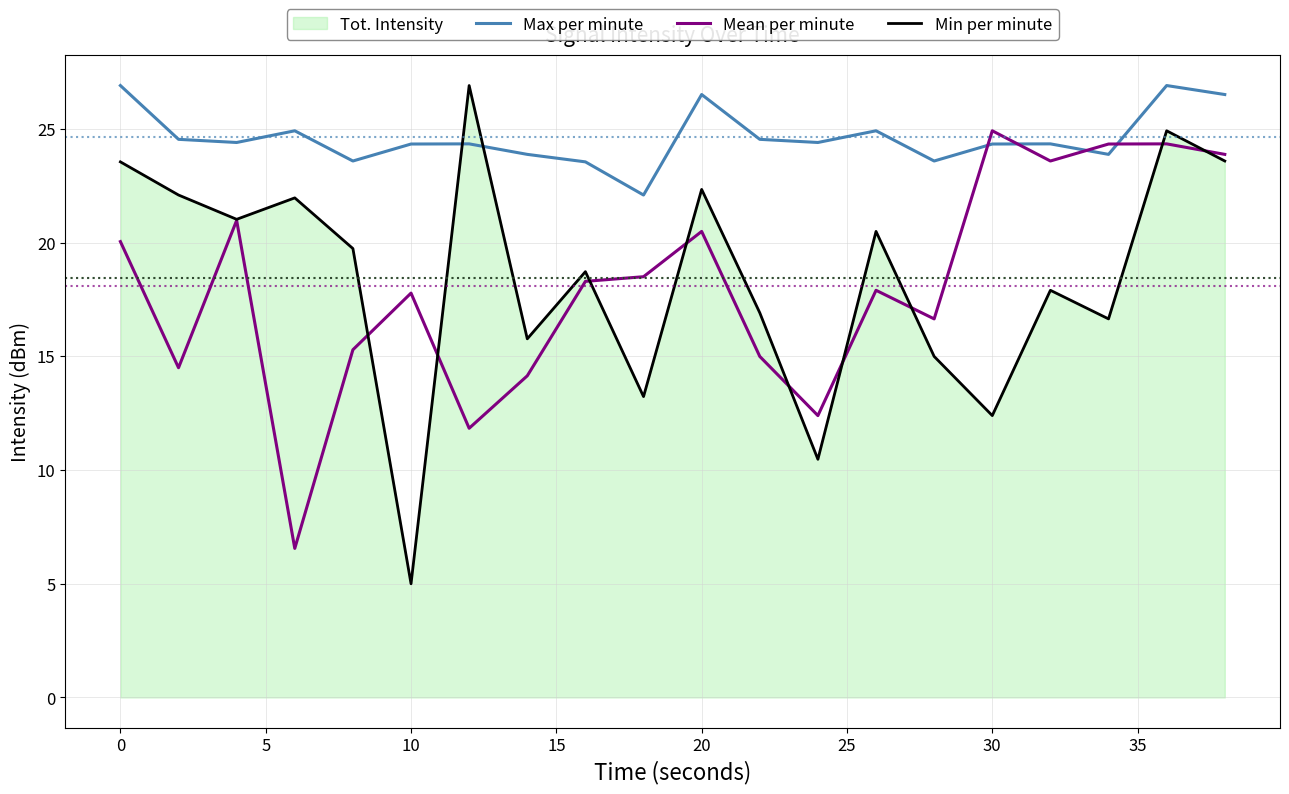

Which series has the largest total across all categories?

Max per minute